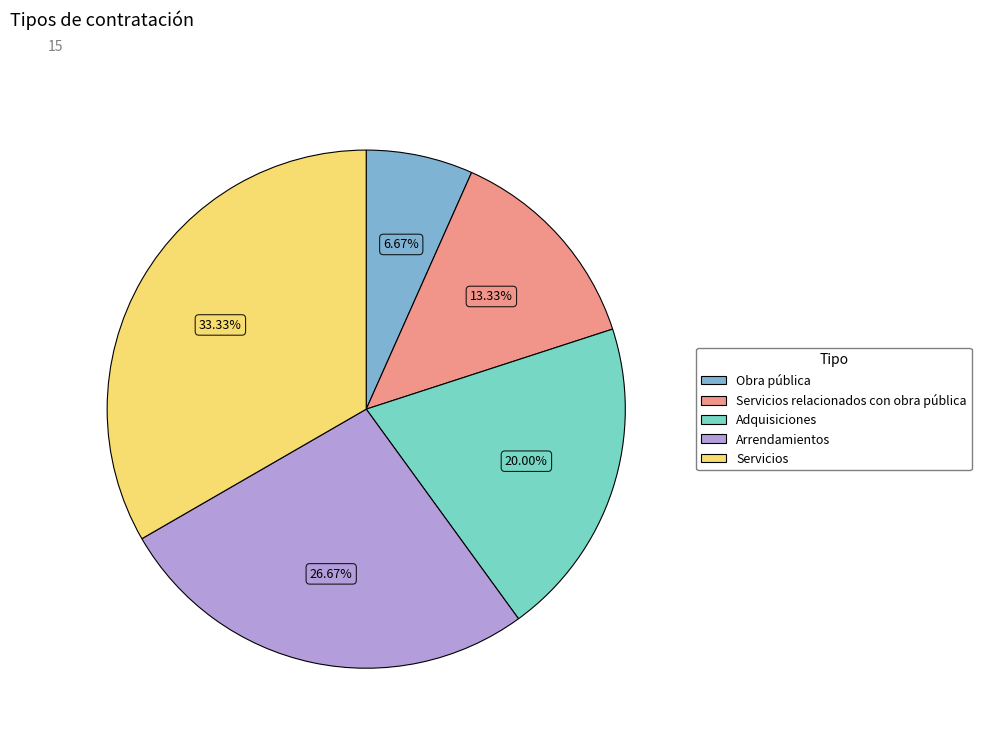

What is the largest slice in the pie chart?

Servicios